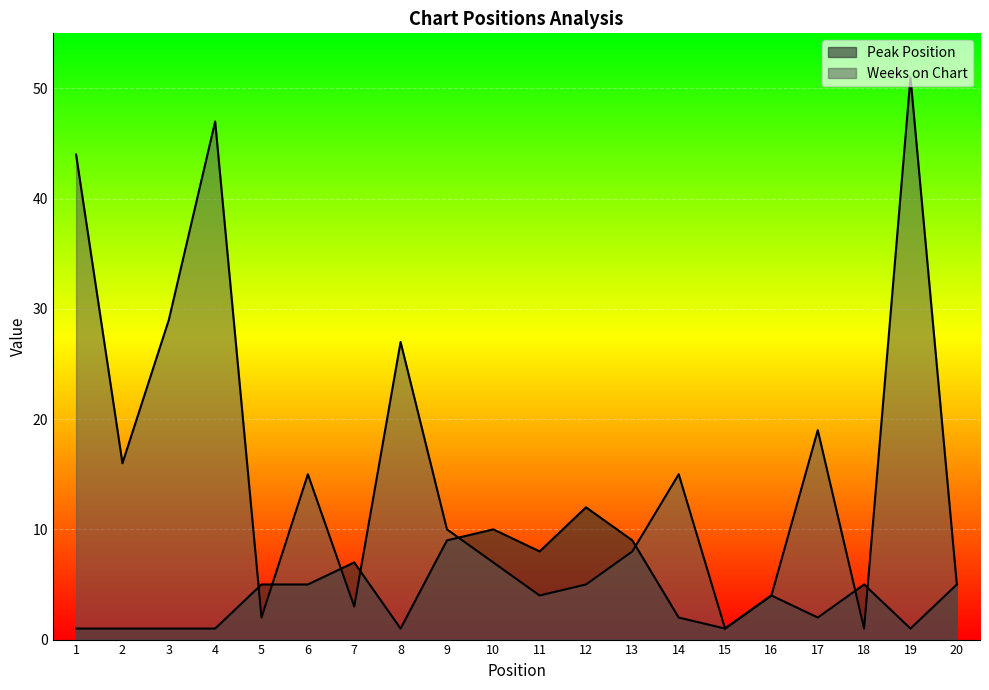

Which series has the widest spread of values?

Weeks on Chart